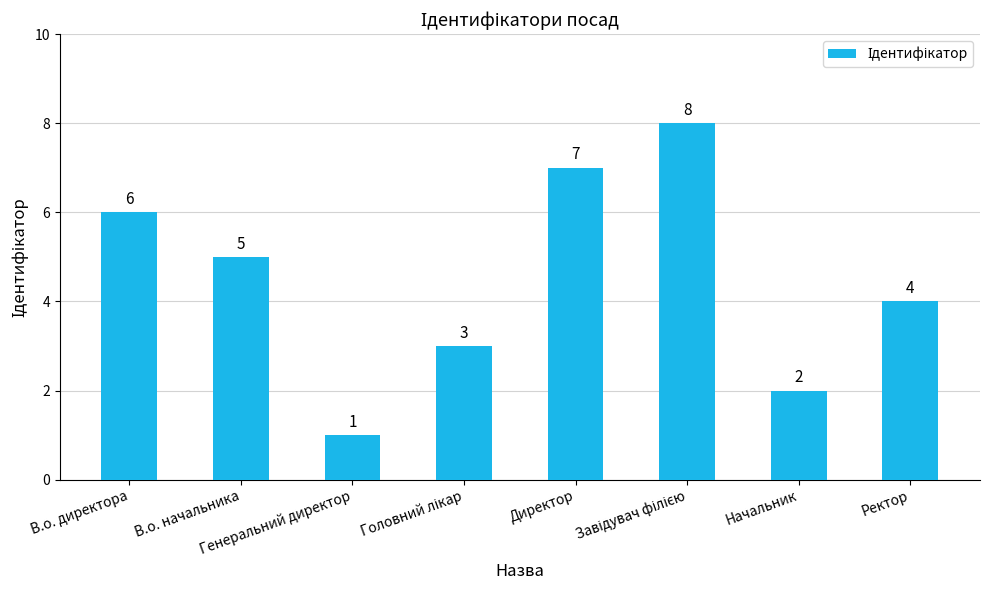

Reading left to right, transcribe all the data shown in this chart.

6	5	1	3	7	8	2	4